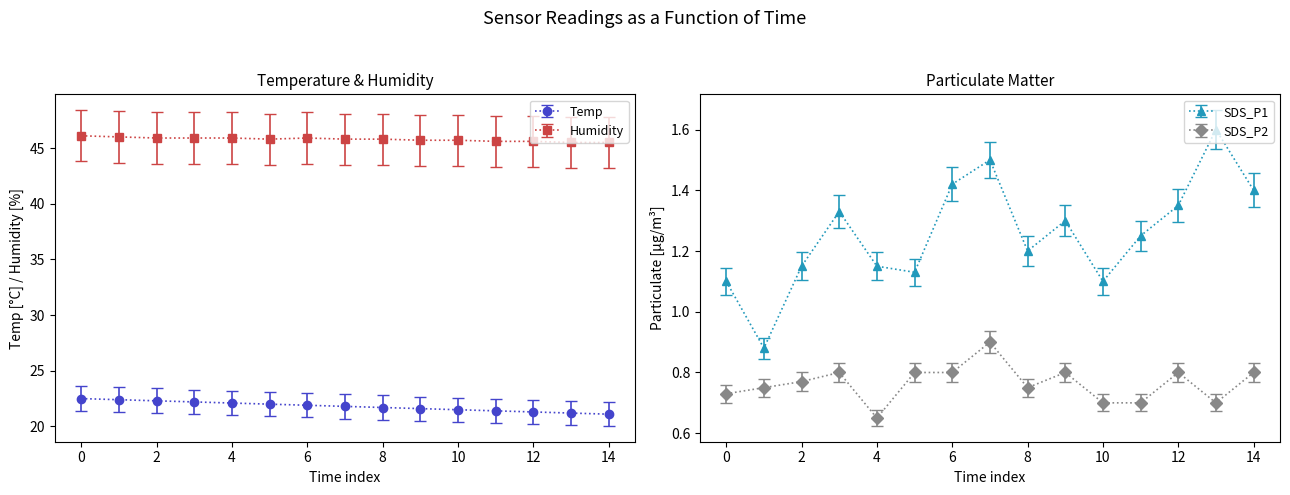

True or false: SDS_P1 and SDS_P2 cross at least once.

False